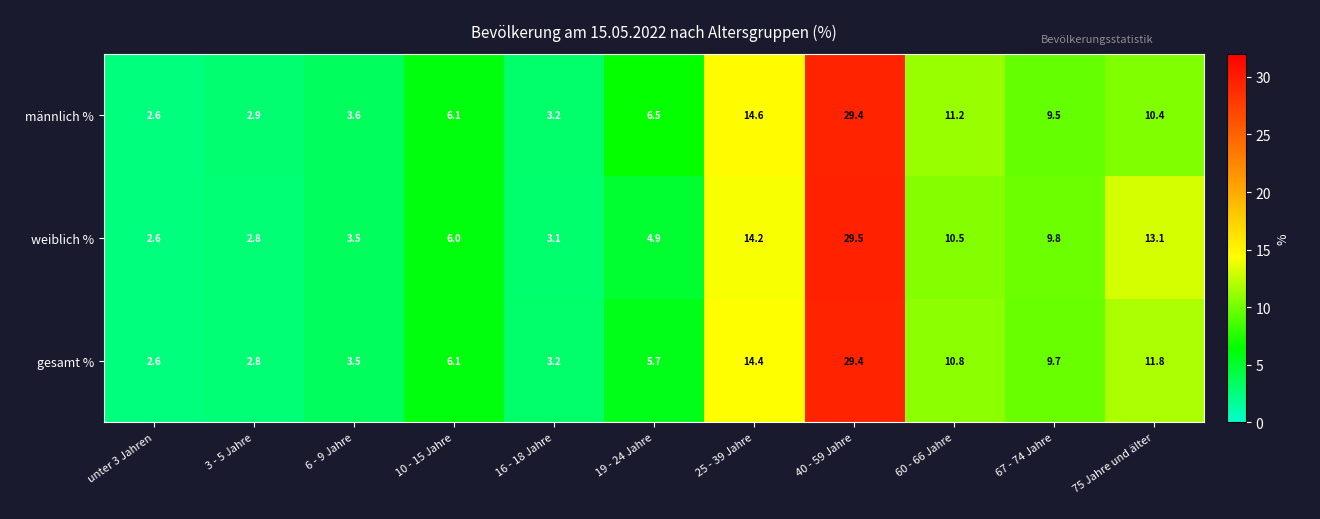

Rank the categories by gesamt % value from highest to lowest.

40 - 59 Jahre, 25 - 39 Jahre, 75 Jahre und älter, 60 - 66 Jahre, 67 - 74 Jahre, 10 - 15 Jahre, 19 - 24 Jahre, 6 - 9 Jahre, 16 - 18 Jahre, 3 - 5 Jahre, unter 3 Jahren